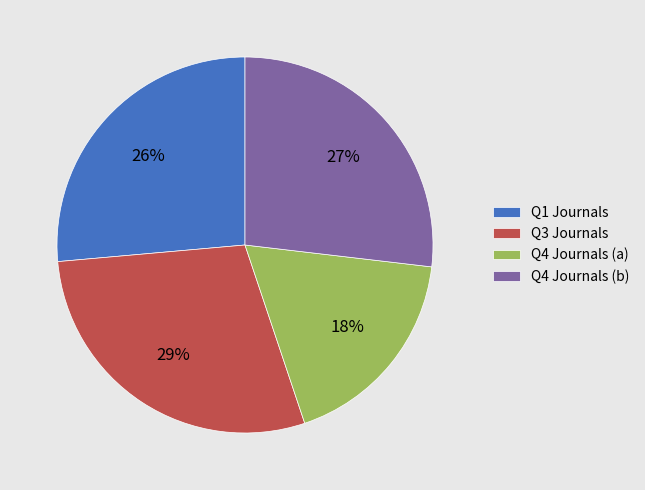

Is it true that Q4 Journals (a) is 32% of the pie?

False